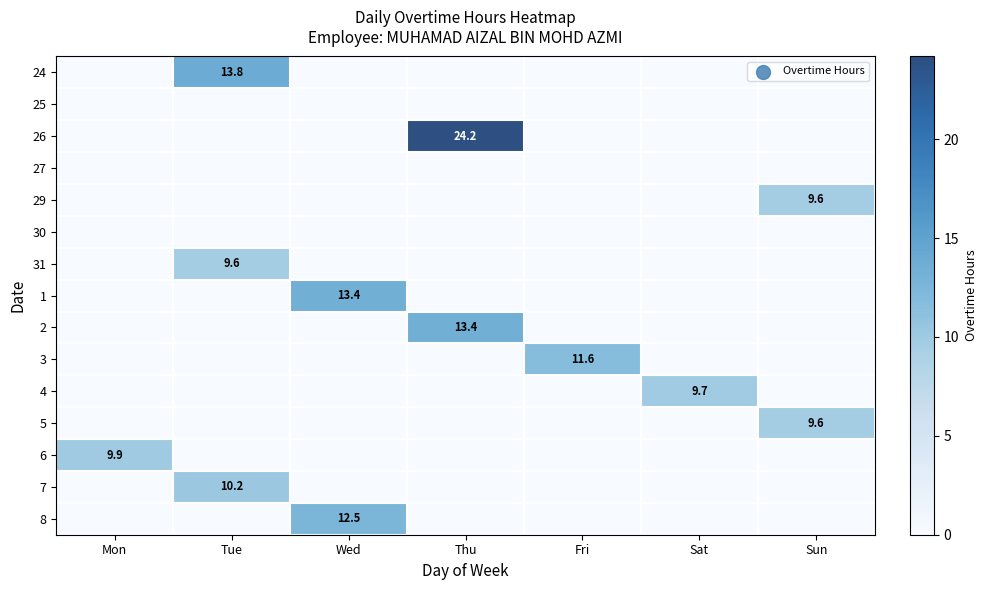

The 7 series shows 2.8 at Tue. True or false?

False